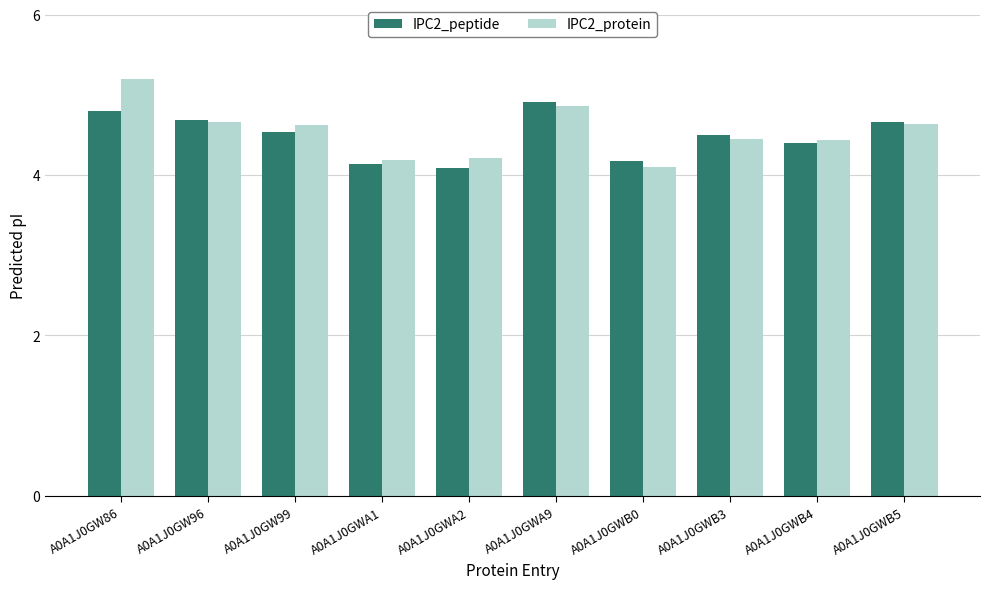

True or false: IPC2_peptide has a value of 4.2 at A0A1J0GWB0.

True